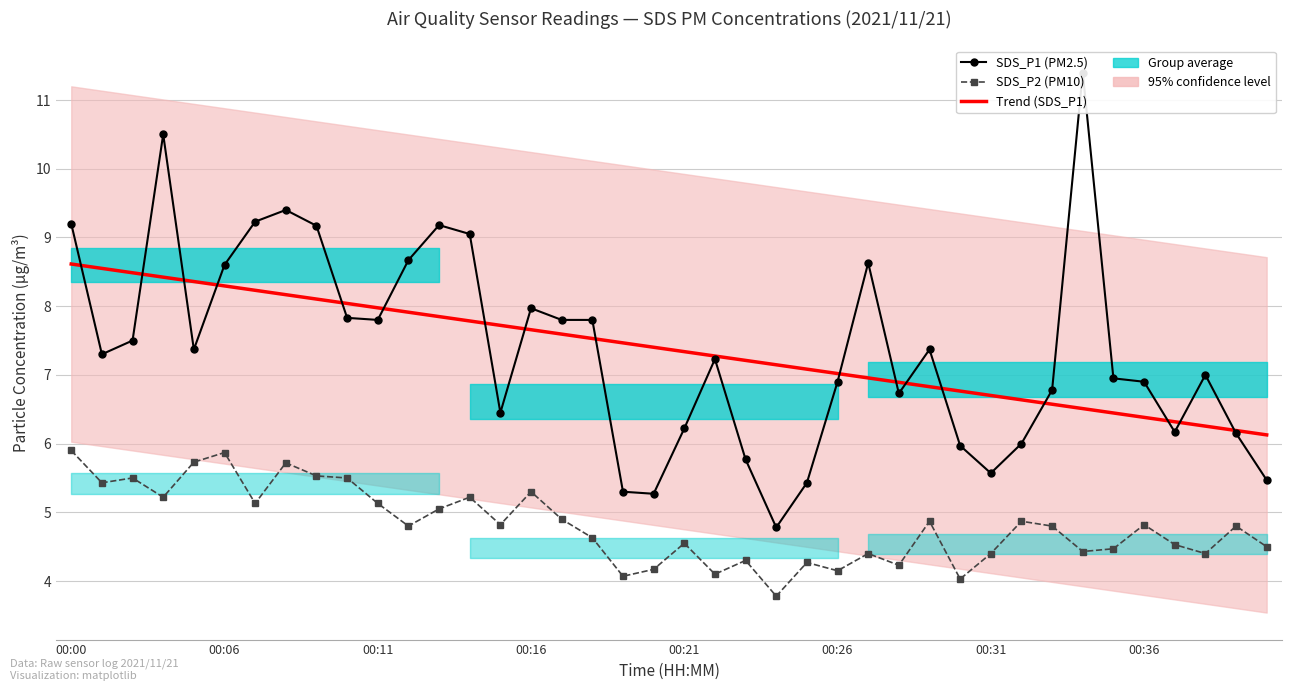

What is the label of the 9th point from the left?

8